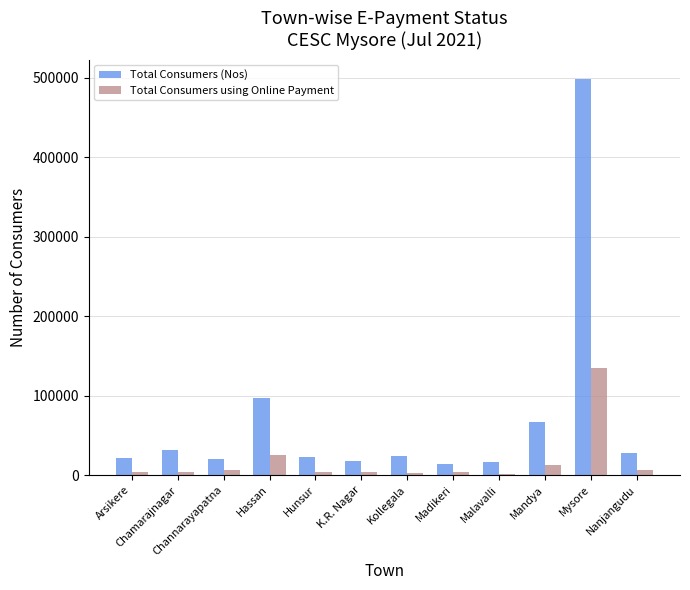

What is the approximate value of Total Consumers (Nos) at Arsikere, to the nearest 10?

21880